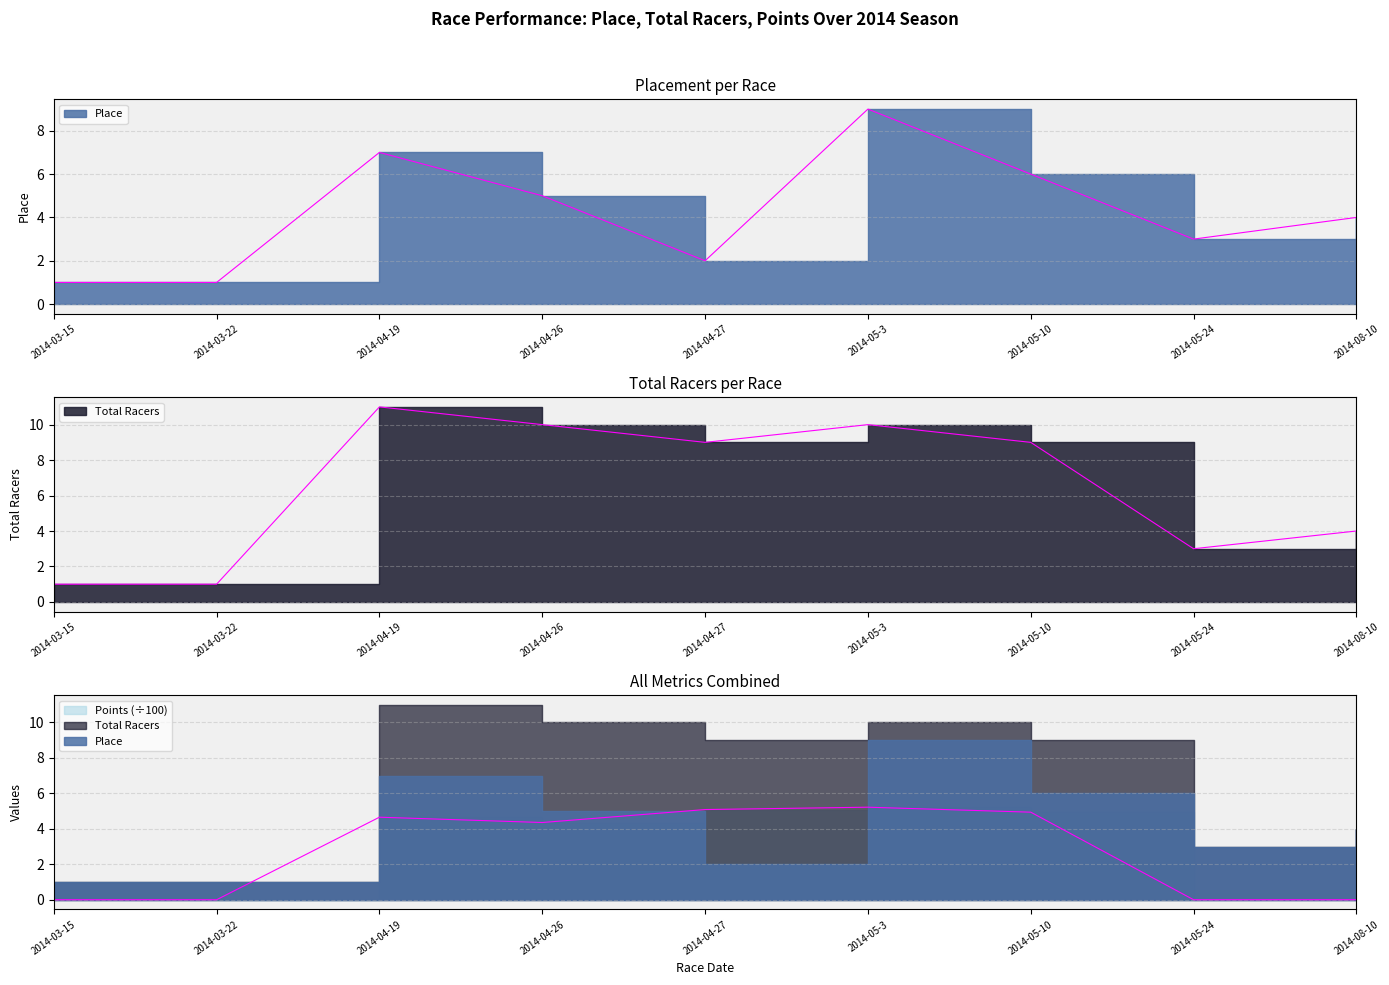

What is the sum of all Total Racers values?

58.0